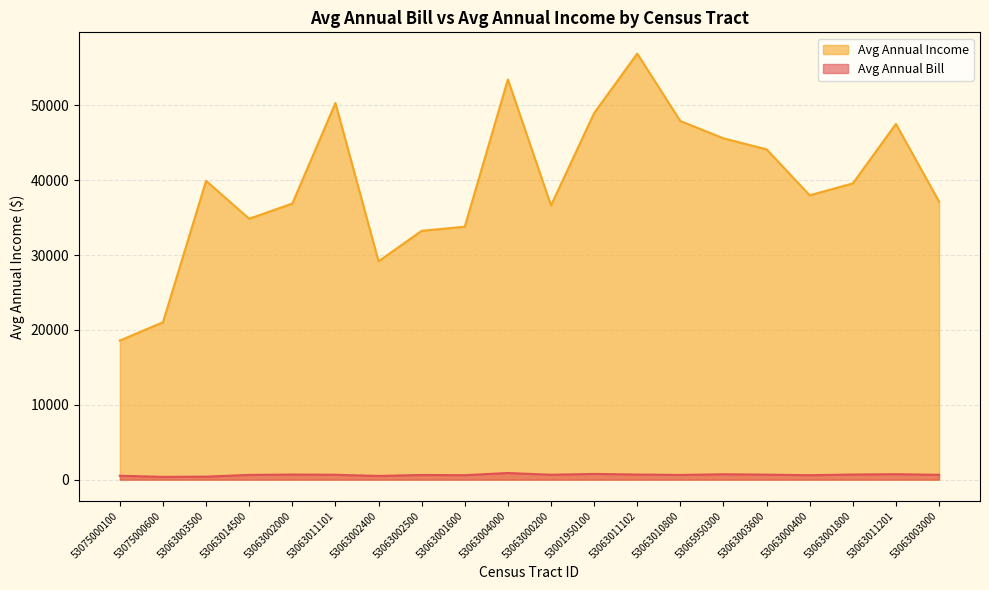

At which category is the sum across all series the highest?

53063011102